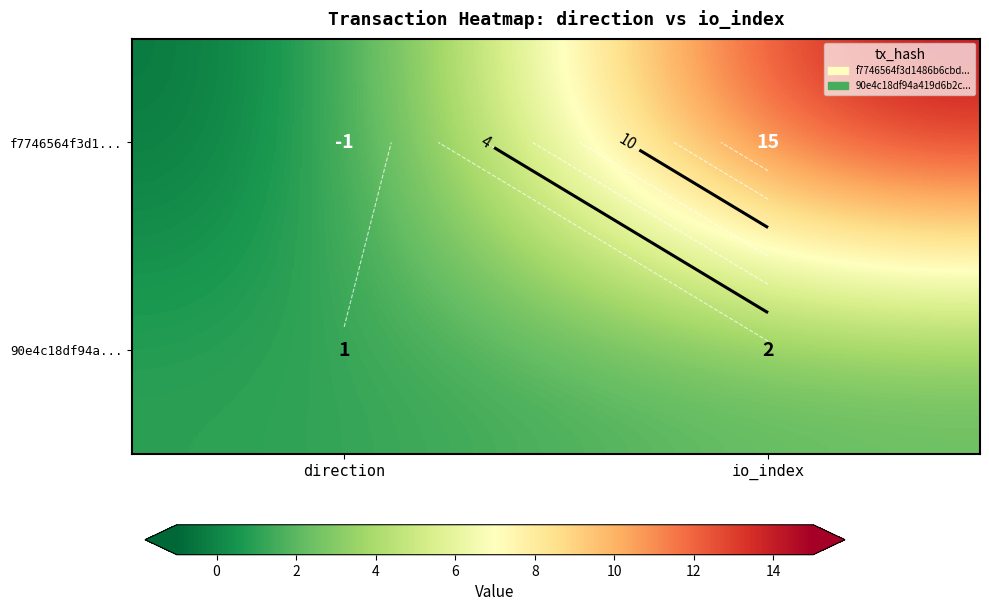

Is the value of 90e4c18df94a... at io_index greater than the value of f7746564f3d1... at direction?

Yes